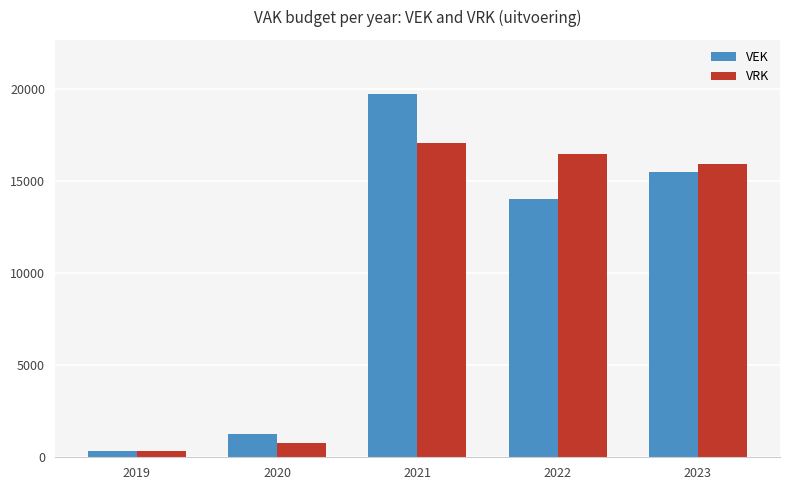

What are all the series names shown in the legend?

VEK, VRK